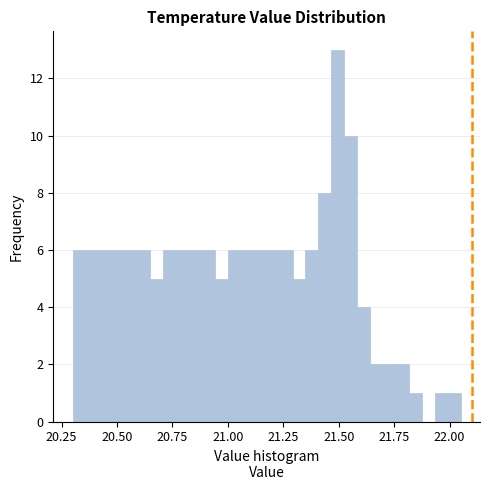

Read against the x-axis, roughly where is the centre of the tallest bar?

21.50